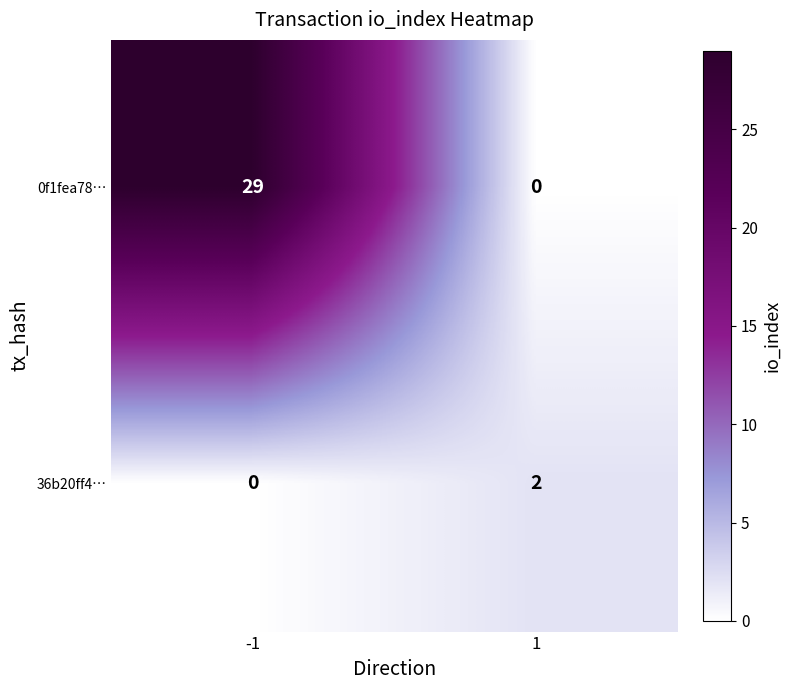

Between -1 and 1, which series saw the biggest shift?

0f1fea78…